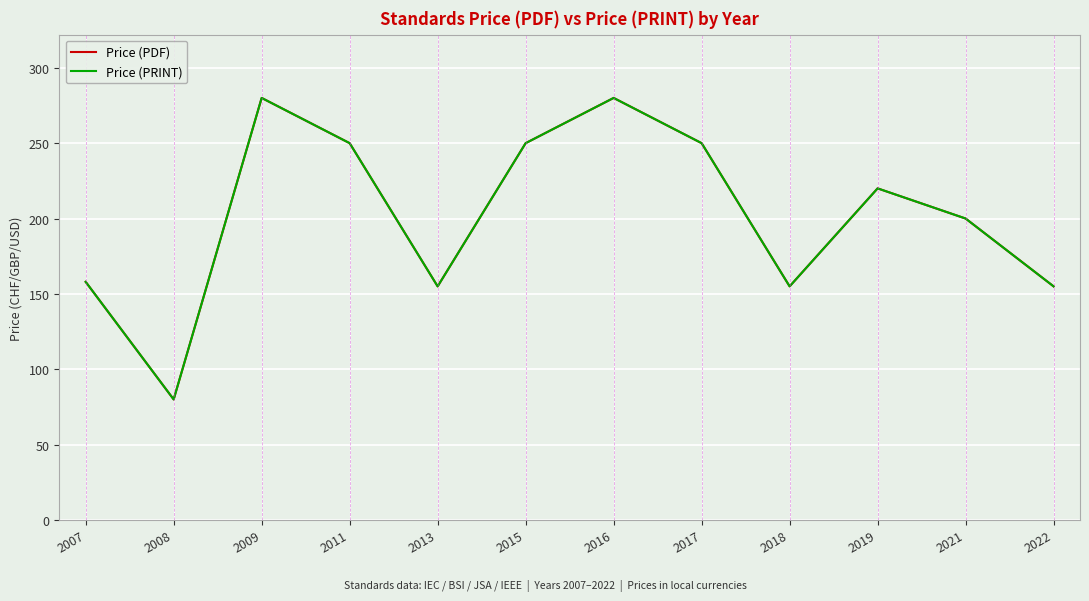

Does the chart display data point markers on the line(s)?

No